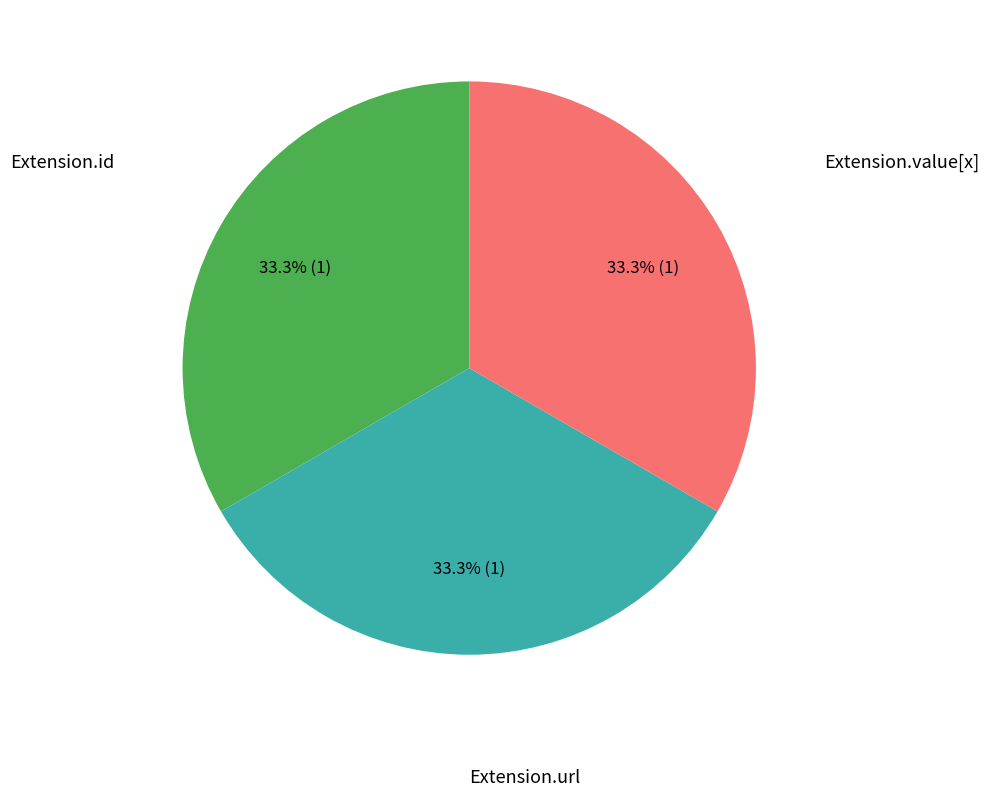

Does any single category account for the majority?

No